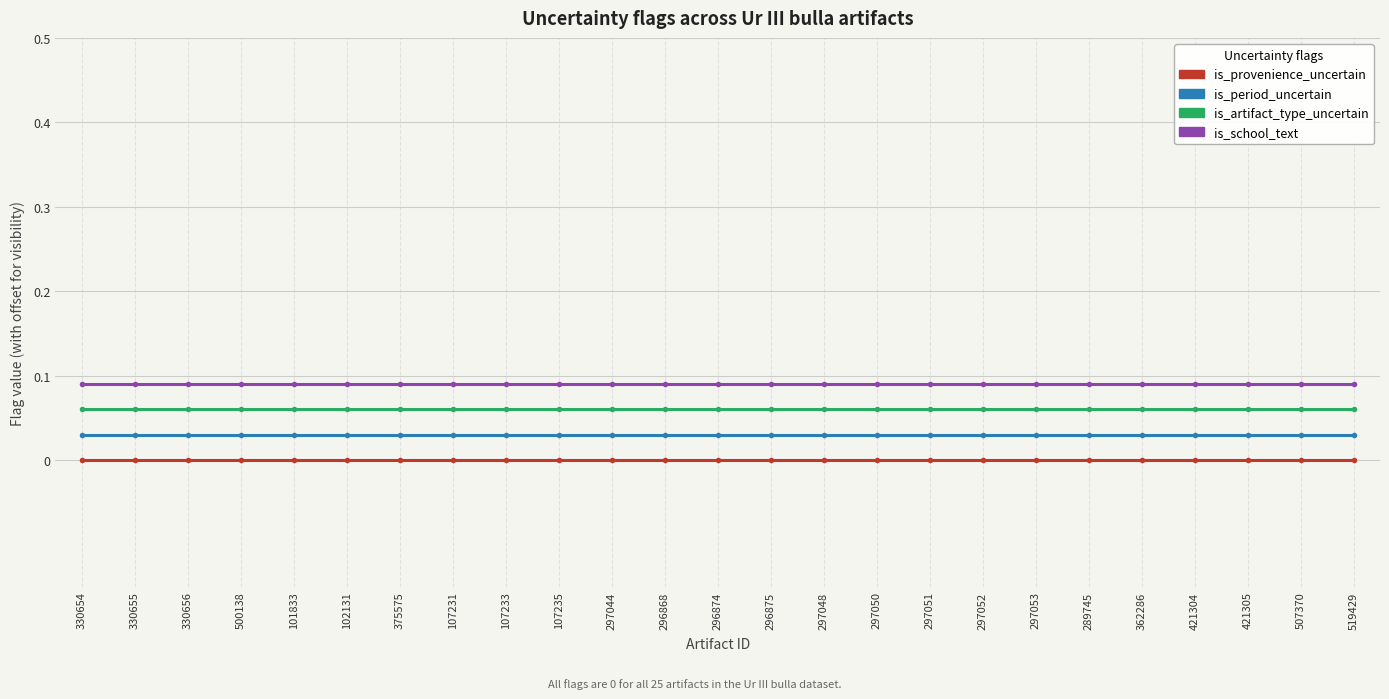

Reading left to right, list all the values displayed in this chart.

is_provenience_uncertain: 0.0	0.0	0.0	0.0	0.0	0.0	0.0	0.0	0.0	0.0	0.0	0.0	0.0	0.0	0.0	0.0	0.0	0.0	0.0	0.0	0.0	0.0	0.0	0.0	0.0
is_period_uncertain: 0.0	0.0	0.0	0.0	0.0	0.0	0.0	0.0	0.0	0.0	0.0	0.0	0.0	0.0	0.0	0.0	0.0	0.0	0.0	0.0	0.0	0.0	0.0	0.0	0.0
is_artifact_type_uncertain: 0.1	0.1	0.1	0.1	0.1	0.1	0.1	0.1	0.1	0.1	0.1	0.1	0.1	0.1	0.1	0.1	0.1	0.1	0.1	0.1	0.1	0.1	0.1	0.1	0.1
is_school_text: 0.1	0.1	0.1	0.1	0.1	0.1	0.1	0.1	0.1	0.1	0.1	0.1	0.1	0.1	0.1	0.1	0.1	0.1	0.1	0.1	0.1	0.1	0.1	0.1	0.1